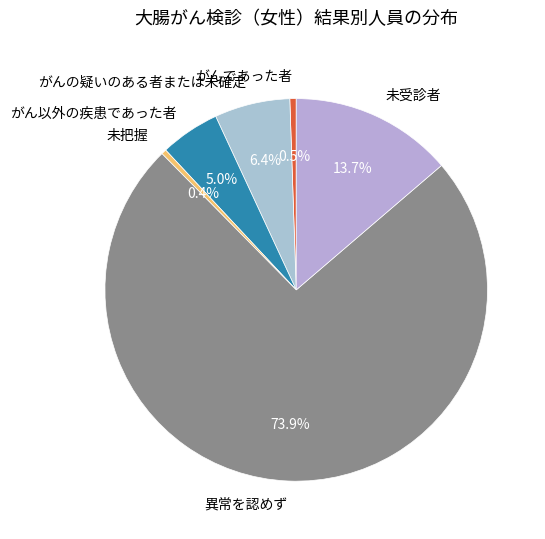

The がんの疑いのある者または未確定 slice represents 6% of the pie. True or false?

True